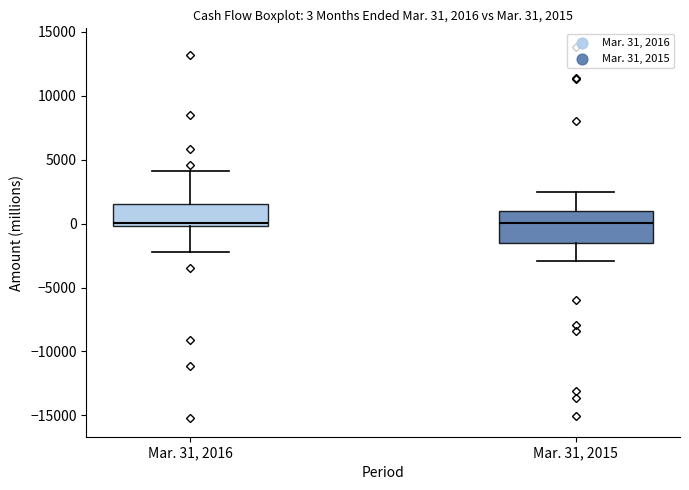

Which box is the tallest, from its lower edge to its upper edge?

Mar. 31, 2015